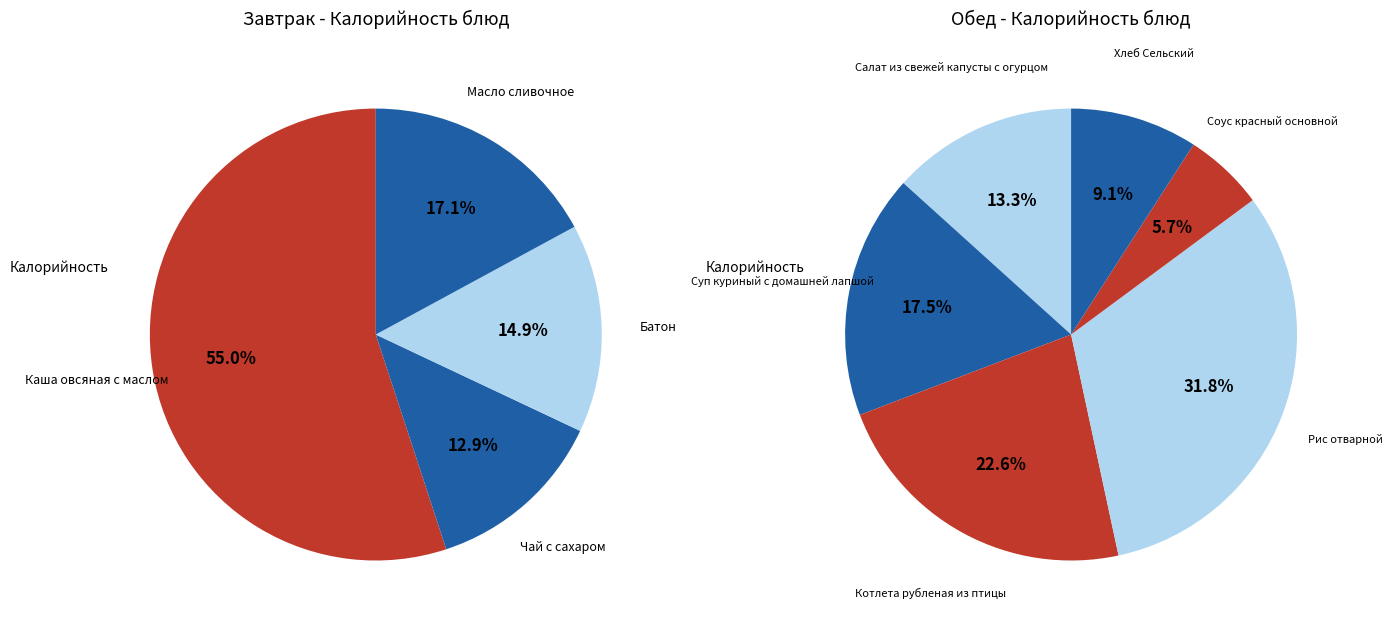

Approximately how many times larger is the value at Рис отварной compared to Каша овсяная с маслом?

1.2